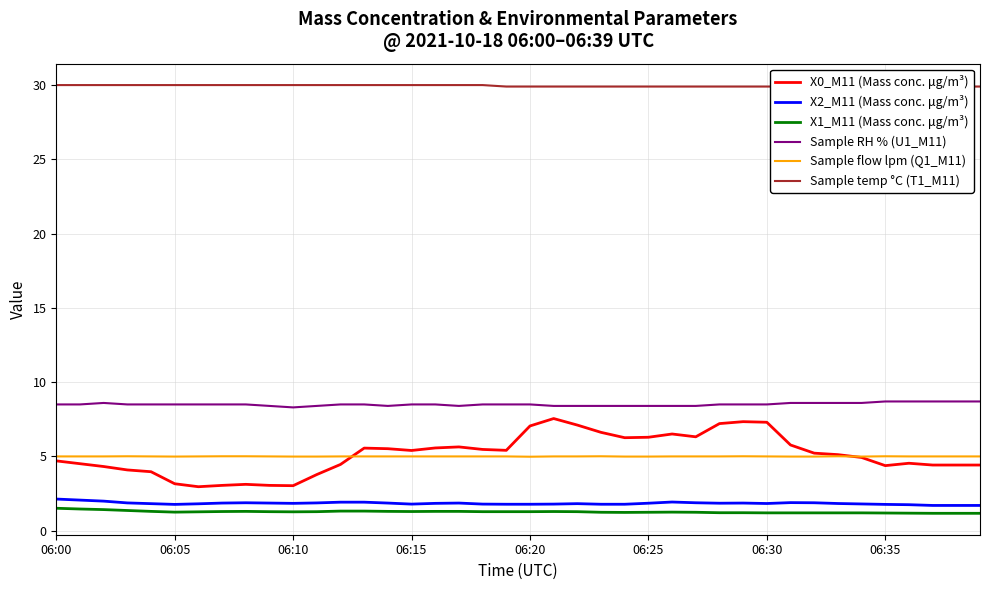

What value does the X1_M11 (Mass conc. μg/m³) series have at 06:15?

1.3